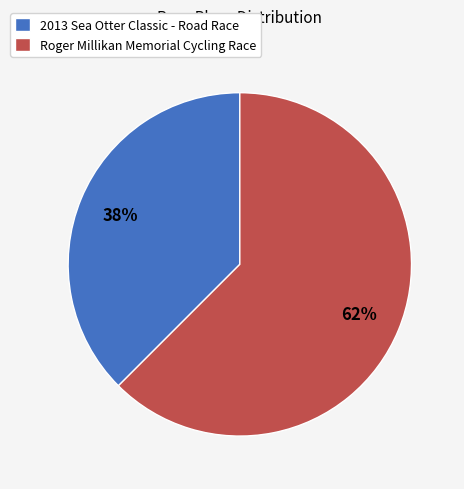

Approximately how many times larger is the value at 2013 Sea Otter Classic - Road Race compared to Roger Millikan Memorial Cycling Race?

0.6